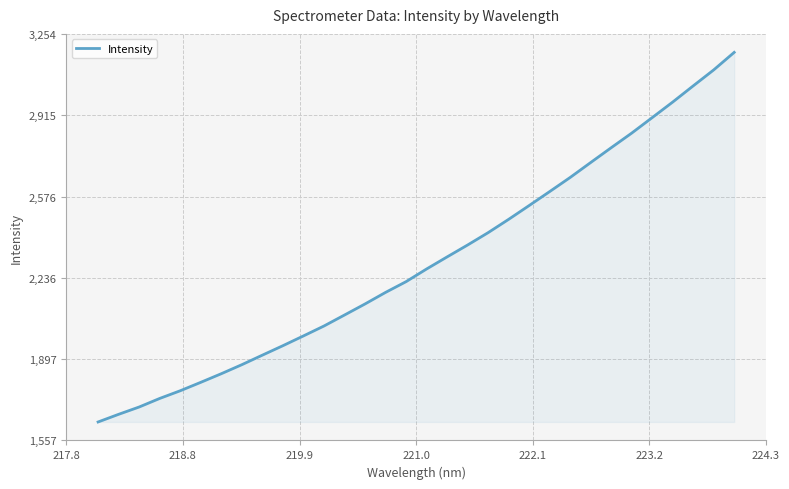

What is the difference between the maximum and minimum values?

1542.5